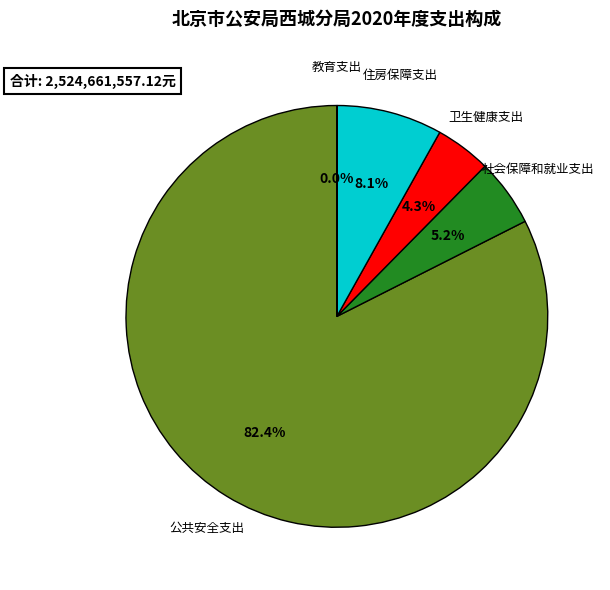

Is it true that 公共安全支出 is 82% of the pie?

True